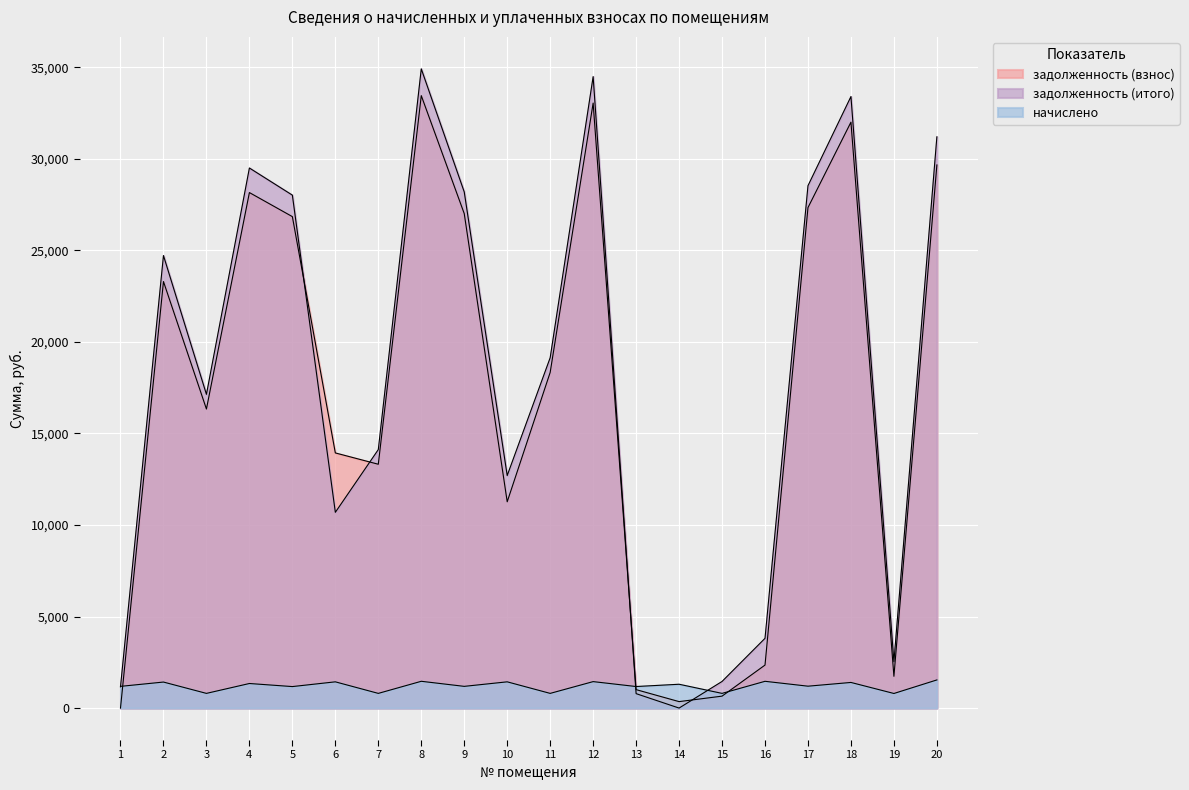

What is the spread (max minus min) of values at 16?

2348.3